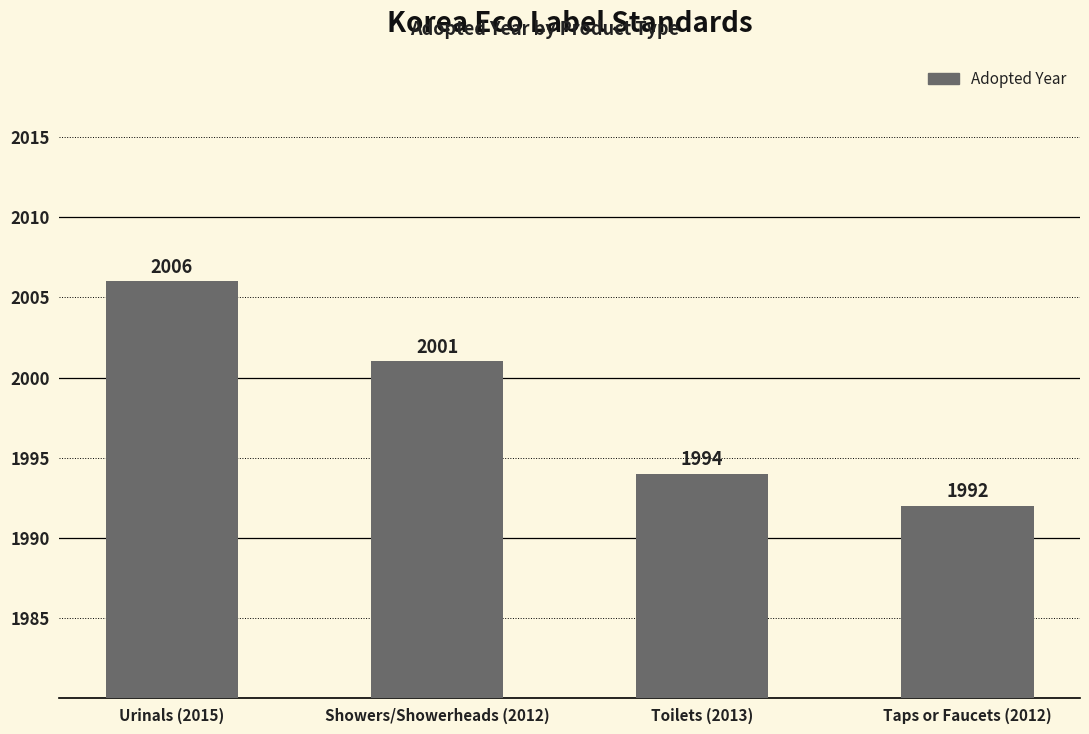

How many data points are less than 2001?

2